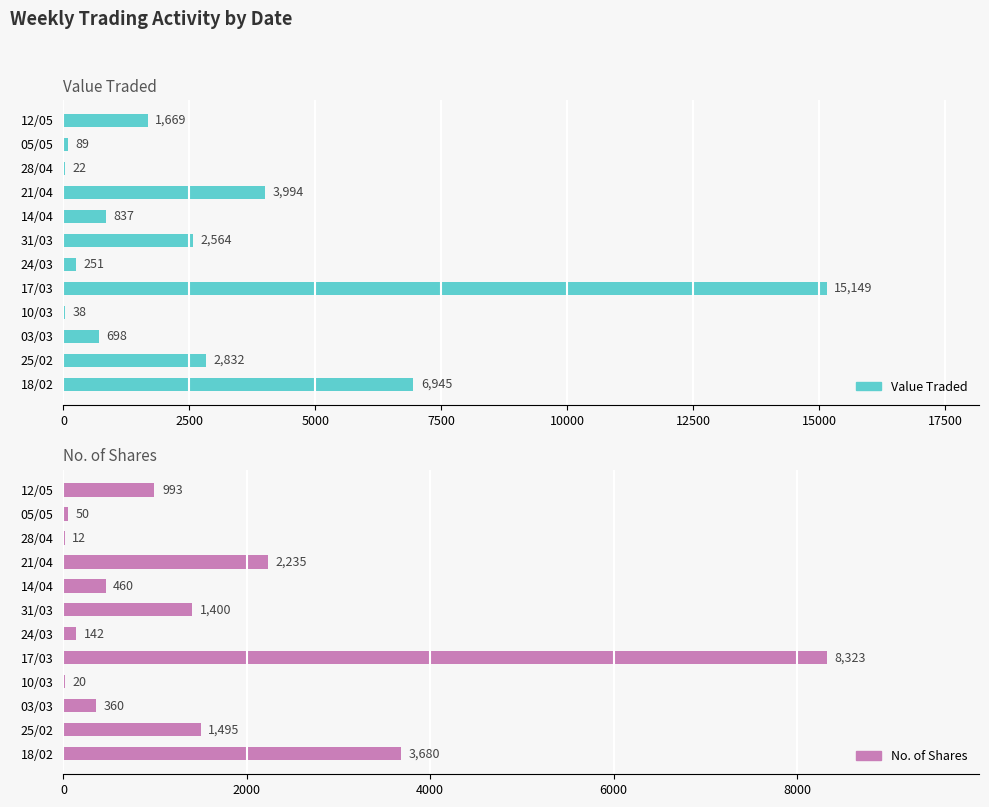

What are all the series names shown in the legend?

Value Traded, No. of Shares